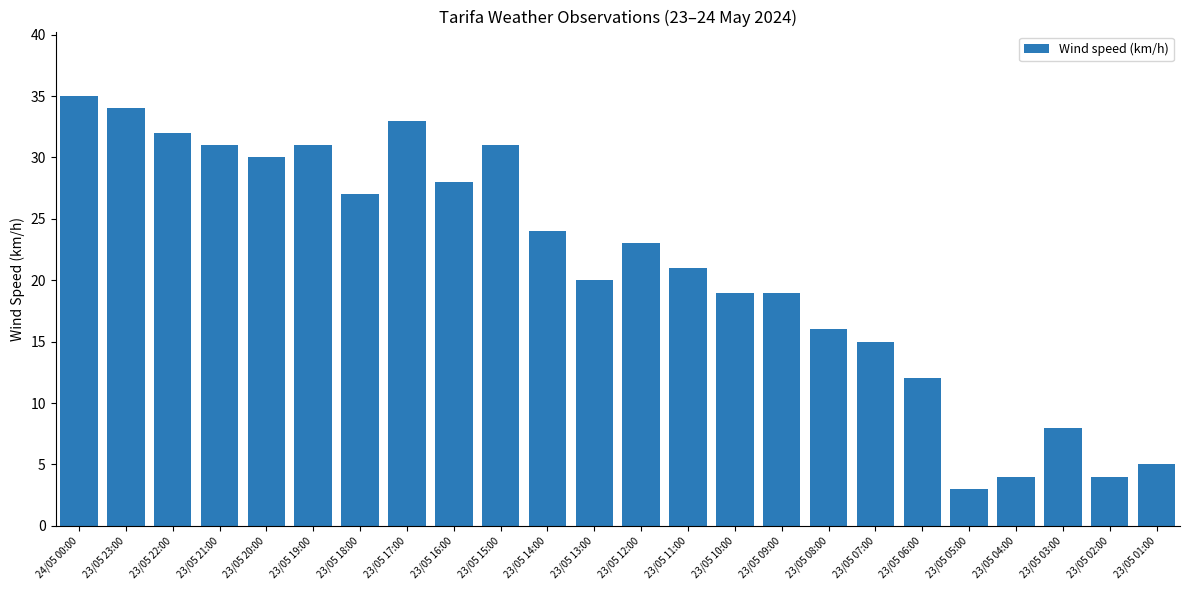

What is the average value?

21